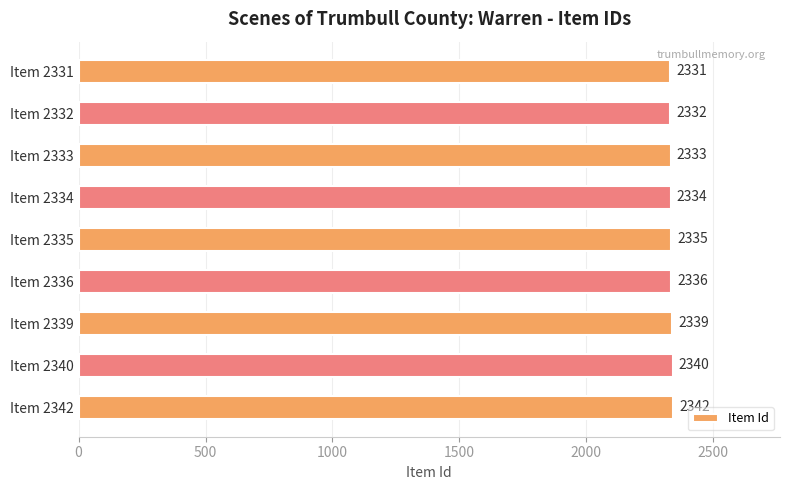

What is the value of the 6th bar from the top?

2336